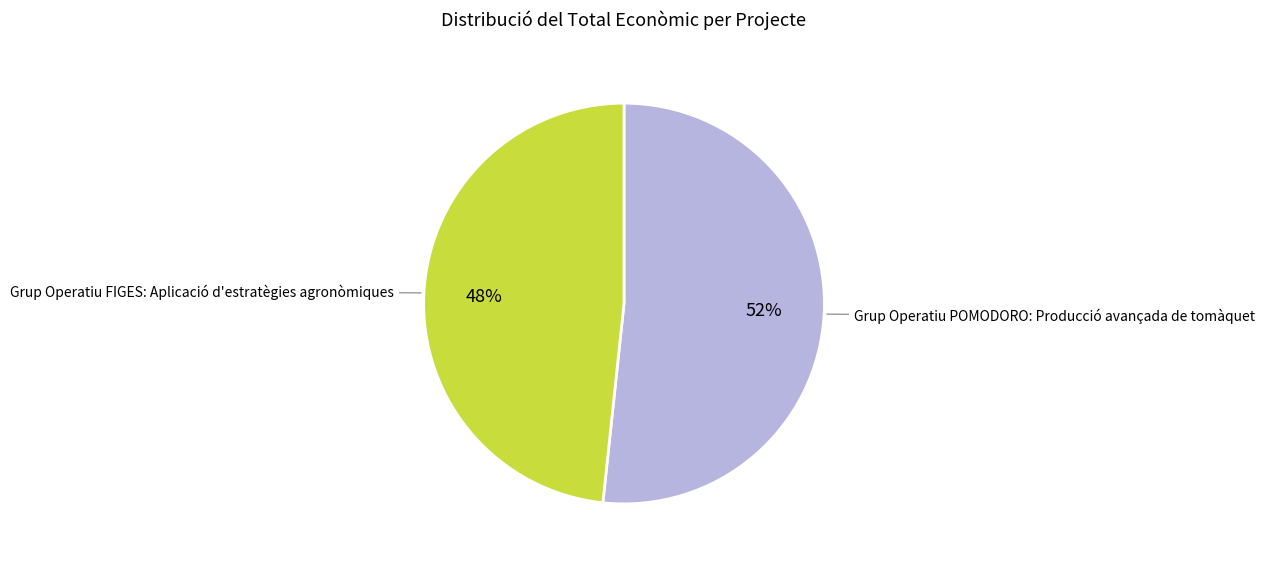

To the nearest percent, what is the average slice percentage?

50%